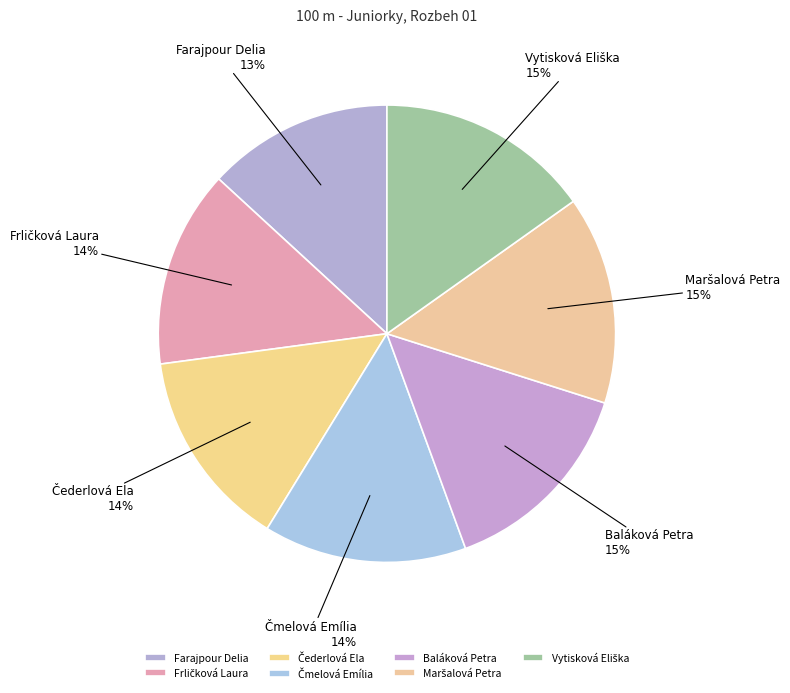

Which slice is the smallest?

Farajpour Delia